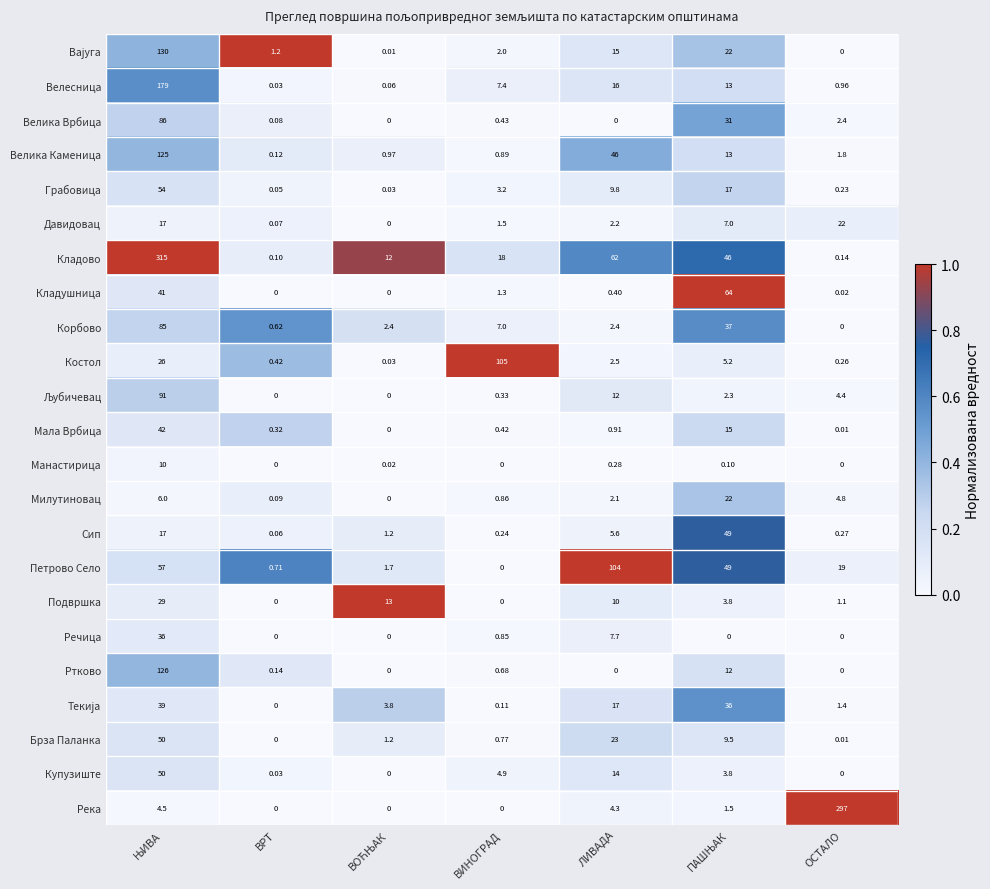

Between ВРТ and ЛИВАДА, which series saw the biggest shift?

Петрово Село